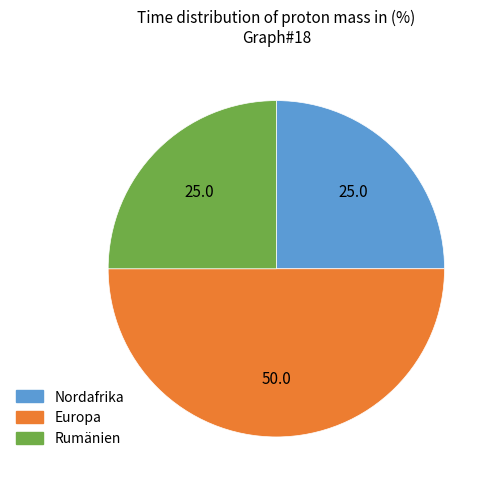

Which category has the biggest portion of the pie?

Europa